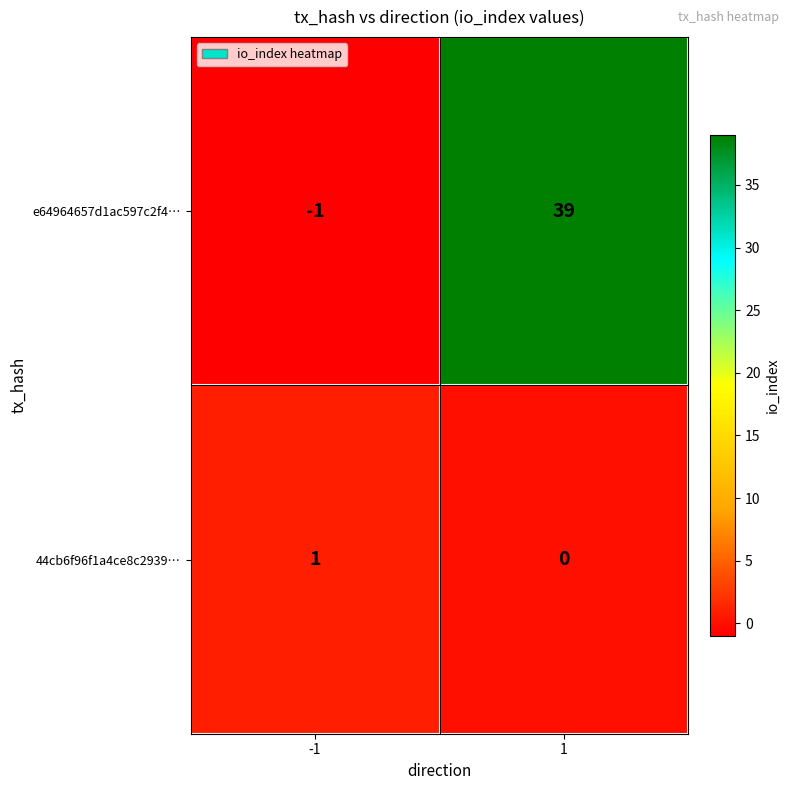

What is the spread (max minus min) of values at 1?

39